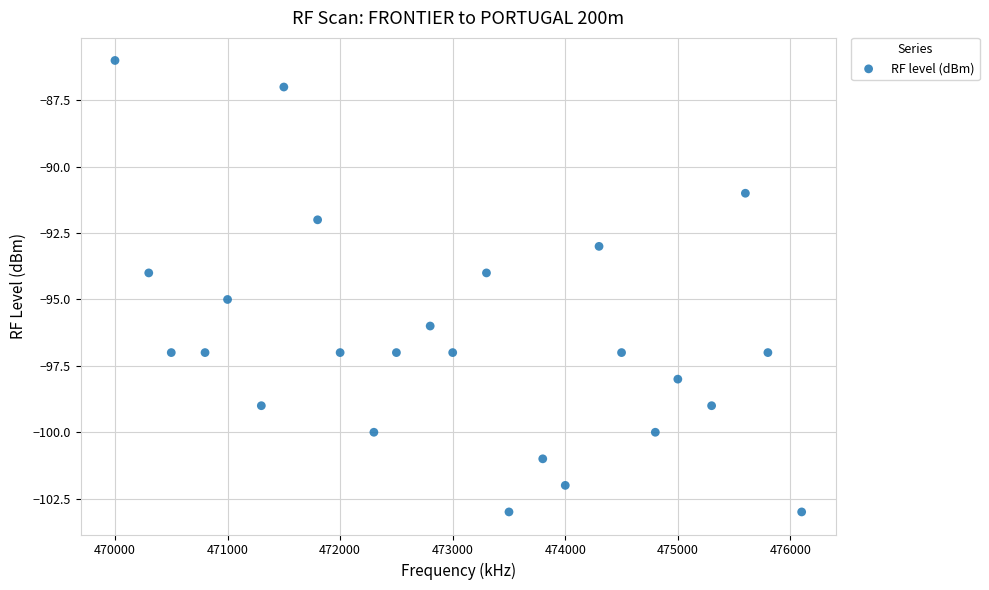

What is the range of X values (max minus min)?

6100